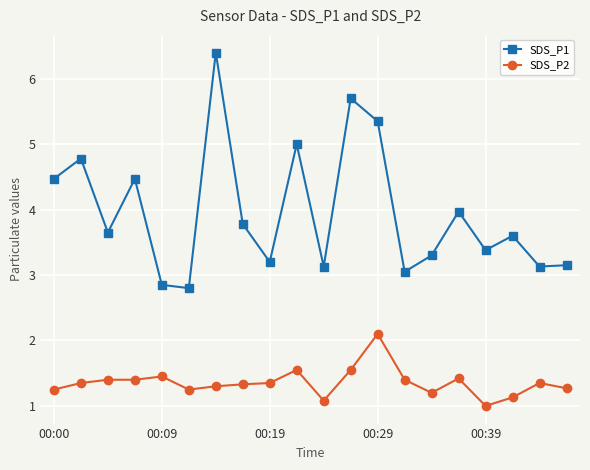

True or false: SDS_P1 has more than 2 interior local peaks.

True